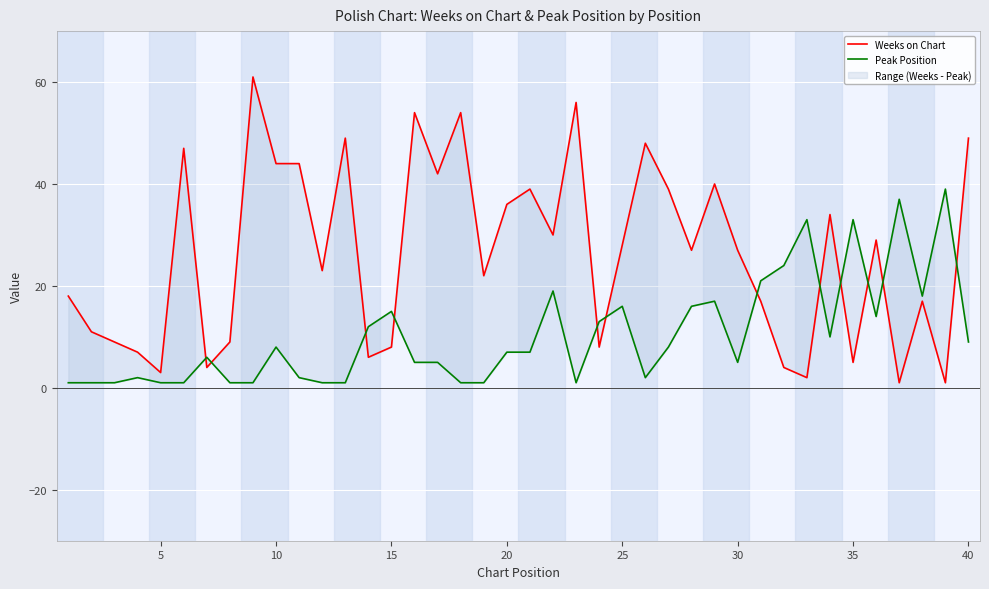

True or false: Peak Position and Weeks on Chart cross at least once.

True